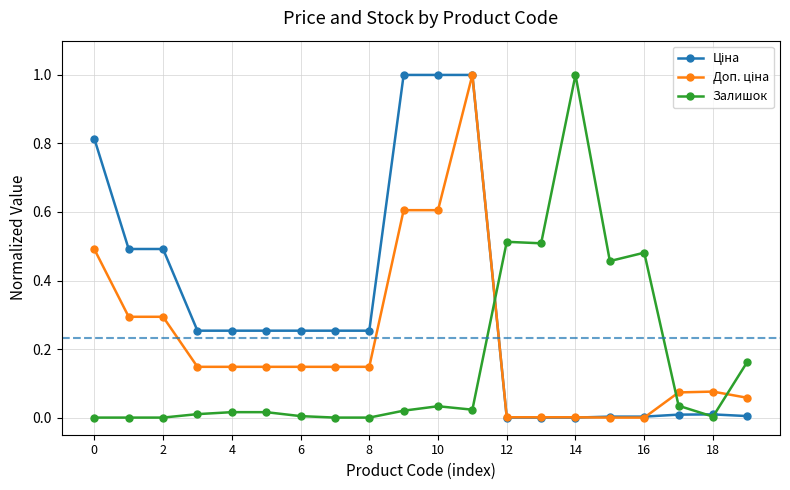

What is the maximum value for Залишок?

1.0